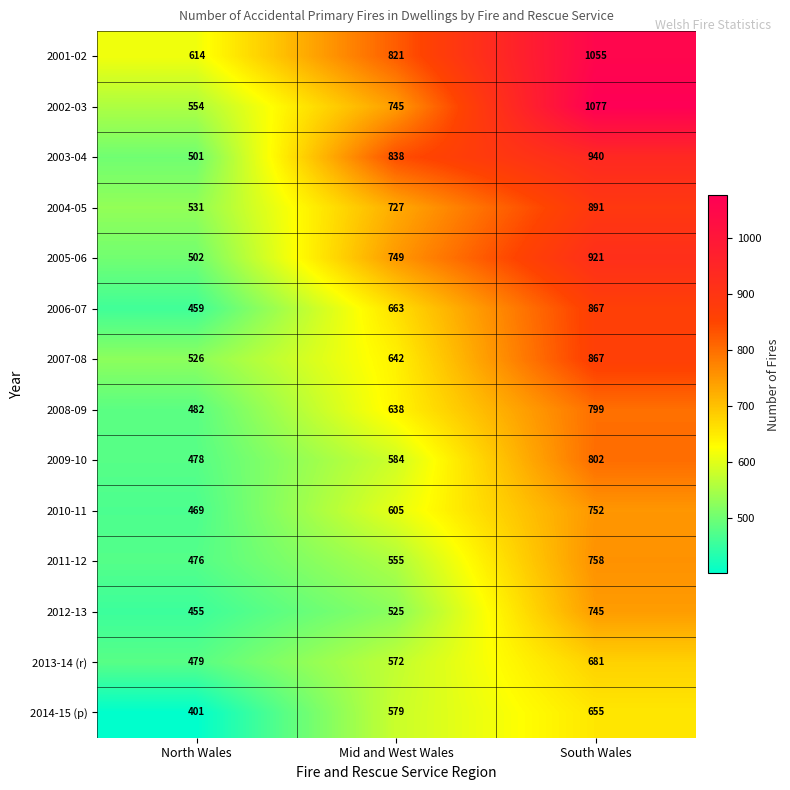

What is the difference between the highest and lowest values at Mid and West Wales?

313